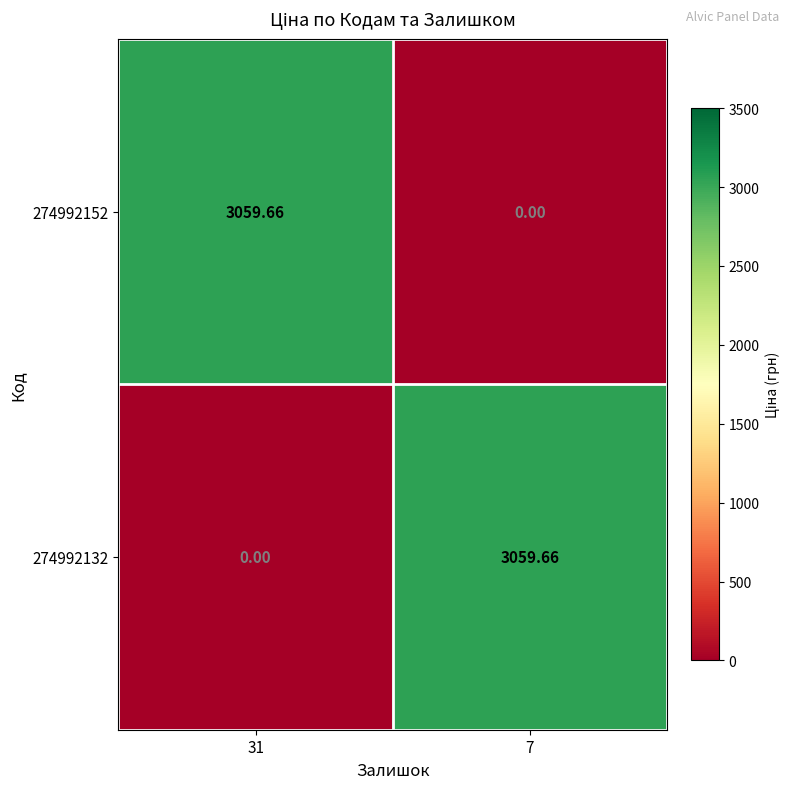

How many values in 274992132 are above zero?

1